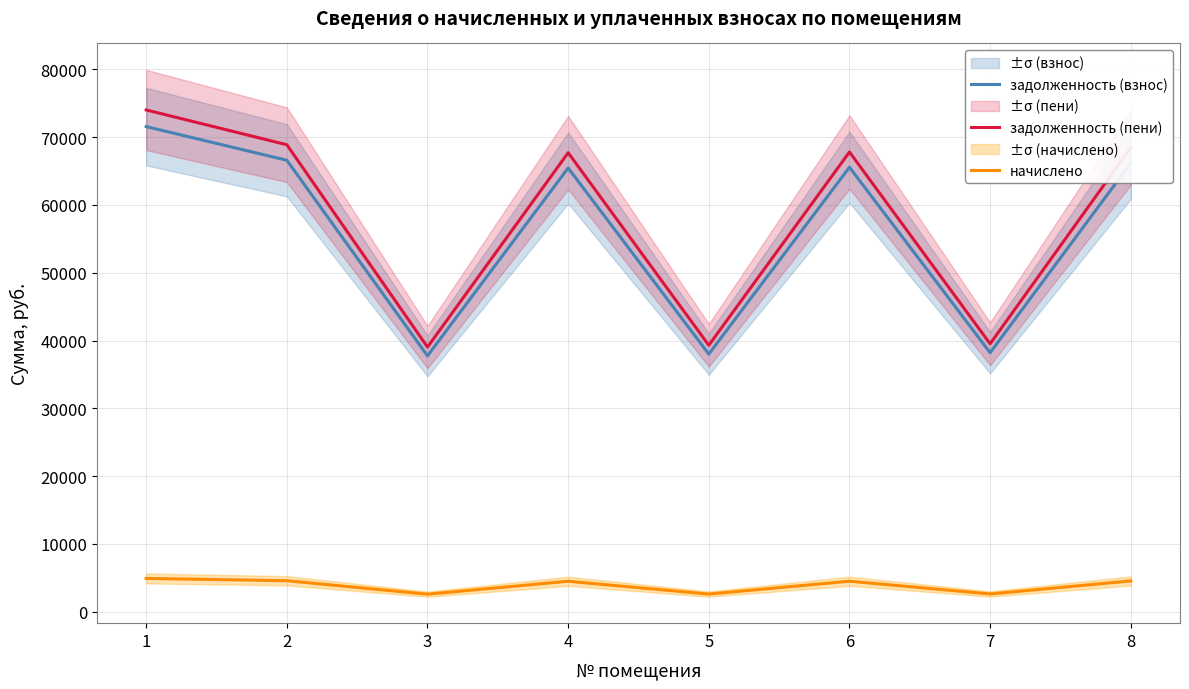

What is the value of the начислено point at the 7th from the left?

2624.9